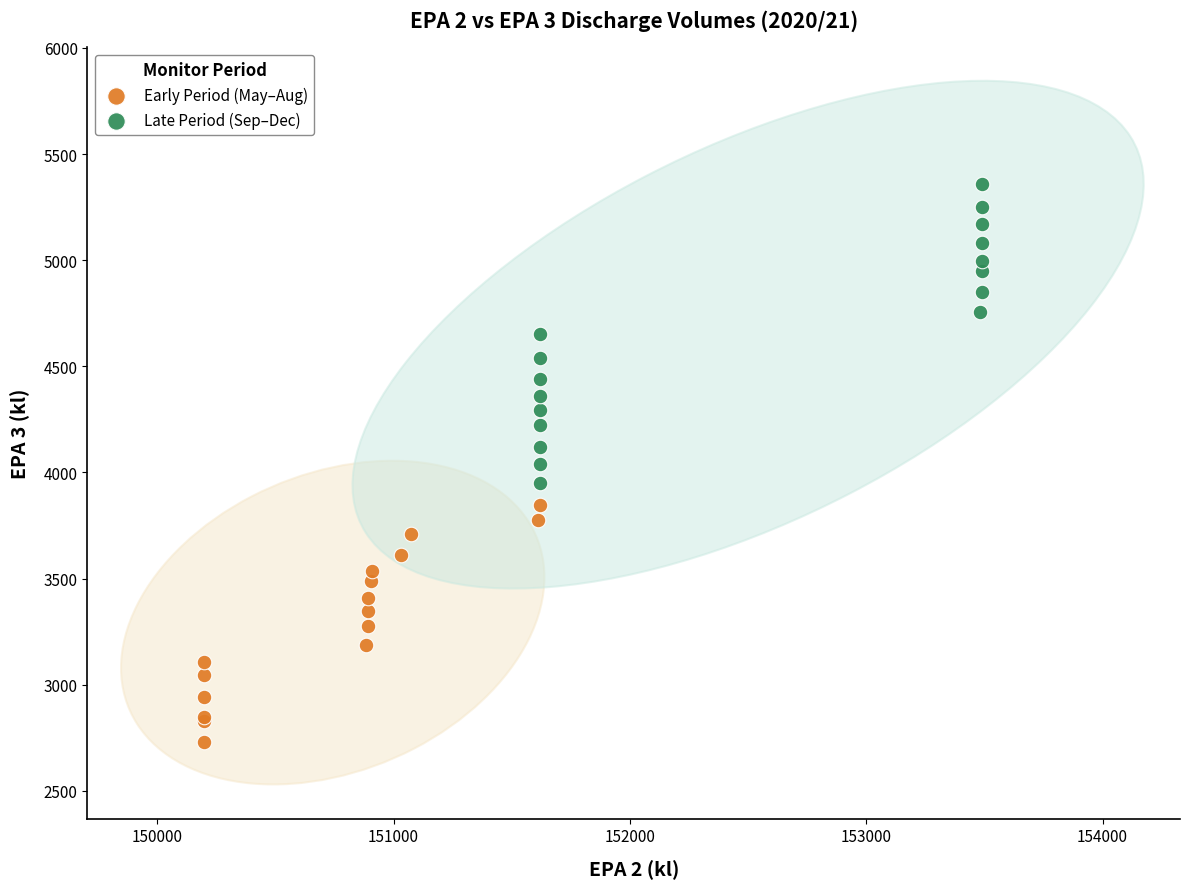

Which series reaches the minimum Y coordinate?

Early Period (May–Aug)